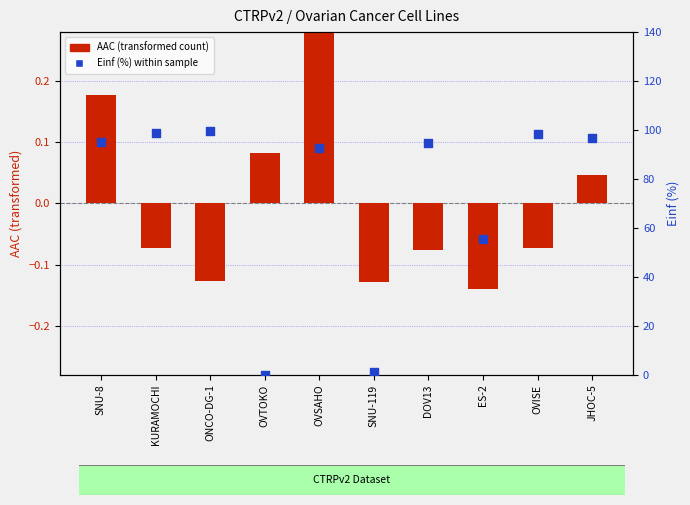

Is the value of Einf (%) within sample at DOV13 greater than the value of AAC (transformed) at SNU-119?

Yes